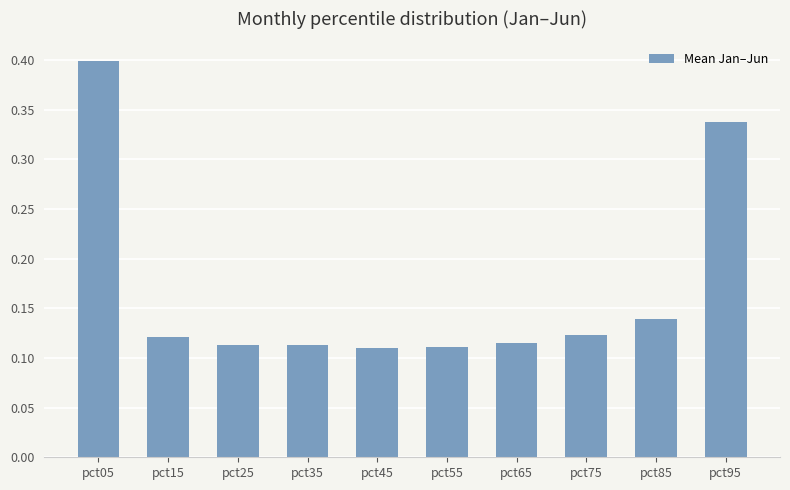

What is the difference between the second highest and second lowest values?

0.2